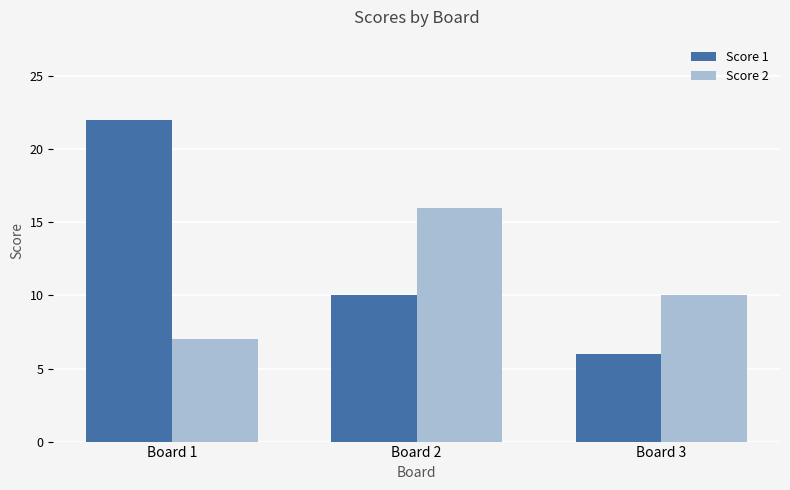

What is the difference between the highest and lowest values at Board 1?

15